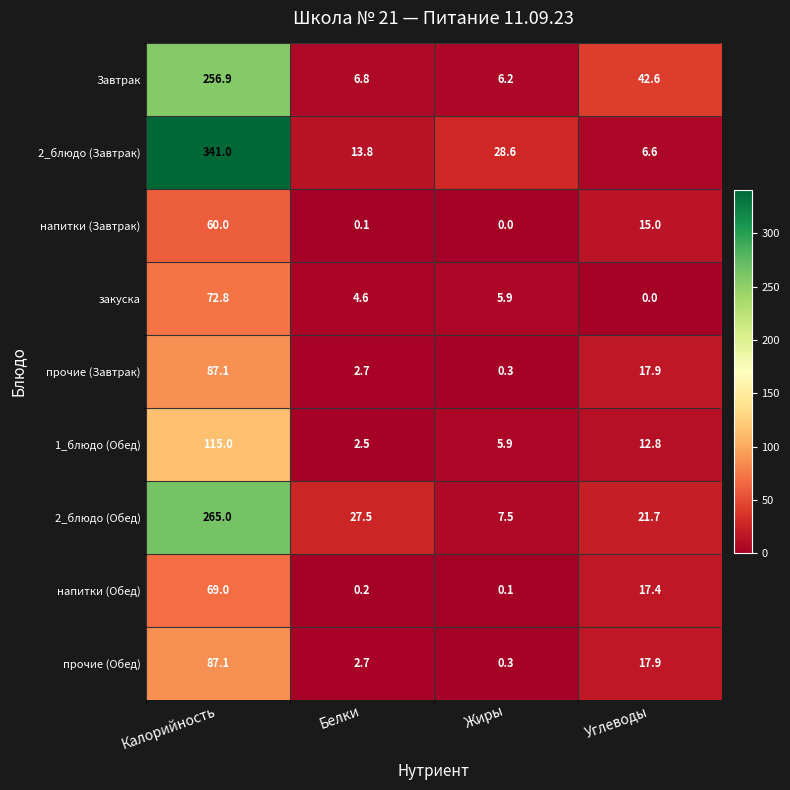

At which category is the sum across all series the highest?

Калорийность